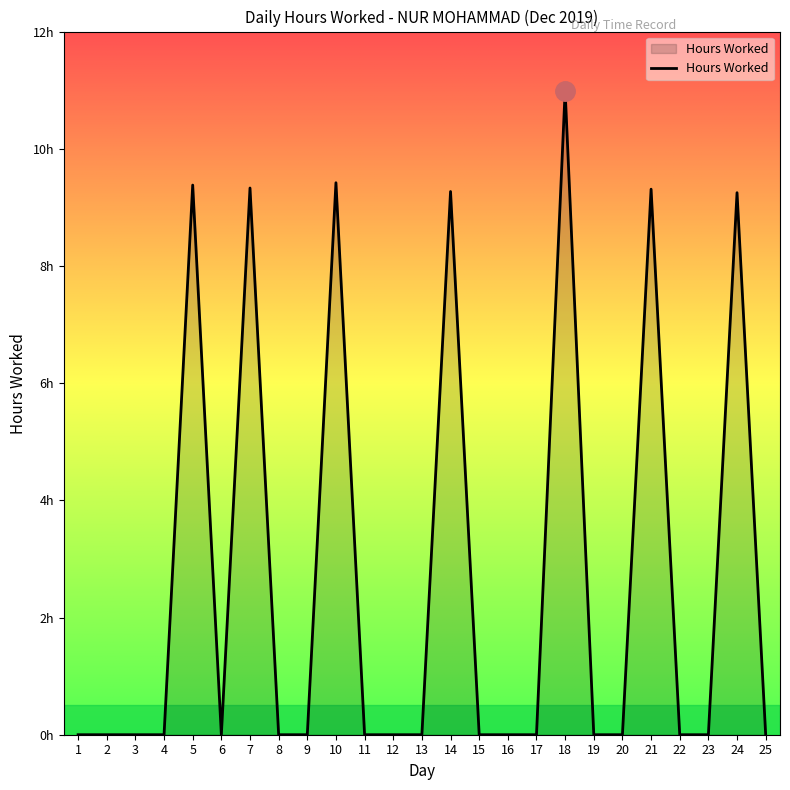

List the labels in order of value, smallest first.

1, 2, 3, 4, 6, 8, 9, 11, 12, 13, 15, 16, 17, 19, 20, 22, 23, 25, 24, 14, 21, 7, 5, 10, 18